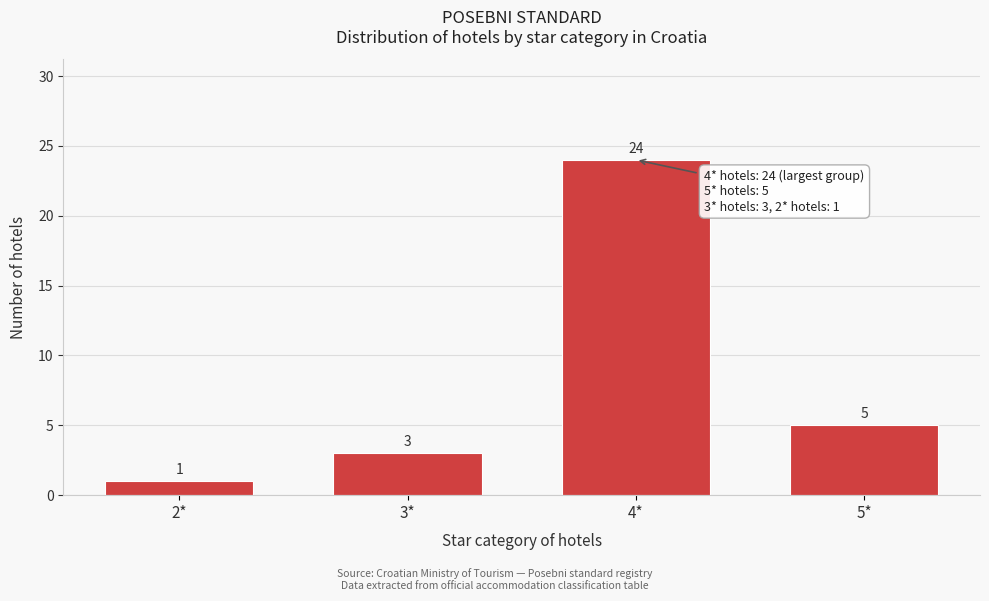

Reading right to left, extract all data points from this chart.

5	24	3	1